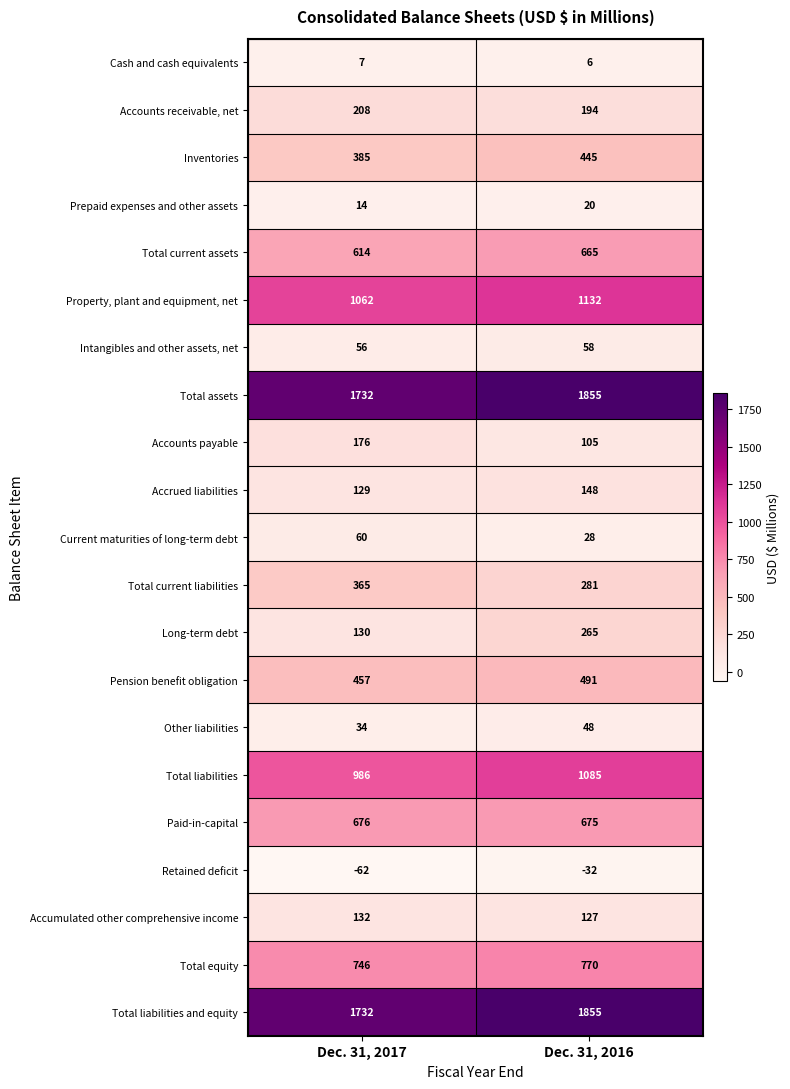

At which category is the sum across all series the highest?

Dec. 31, 2016